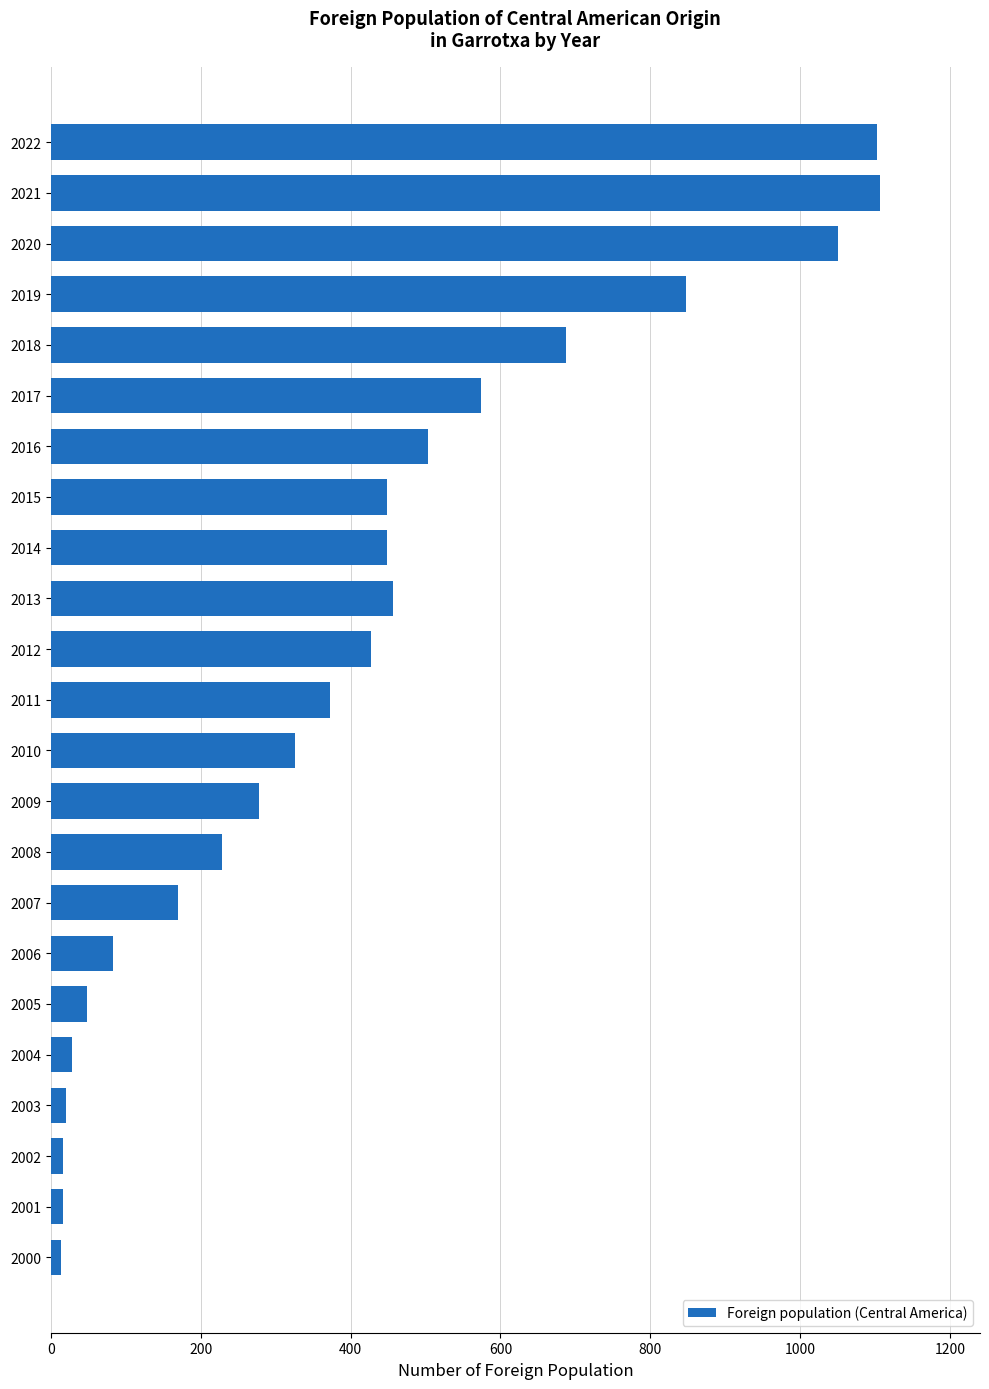

The chart shows a value of 1547 at 2021. True or false?

False